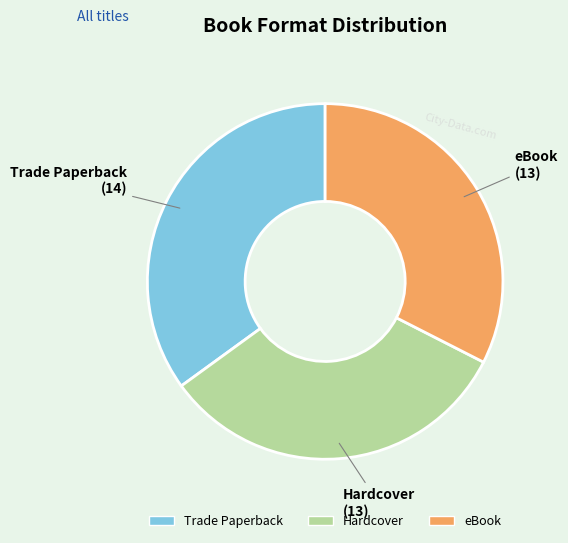

The eBook slice represents 45% of the pie. True or false?

False